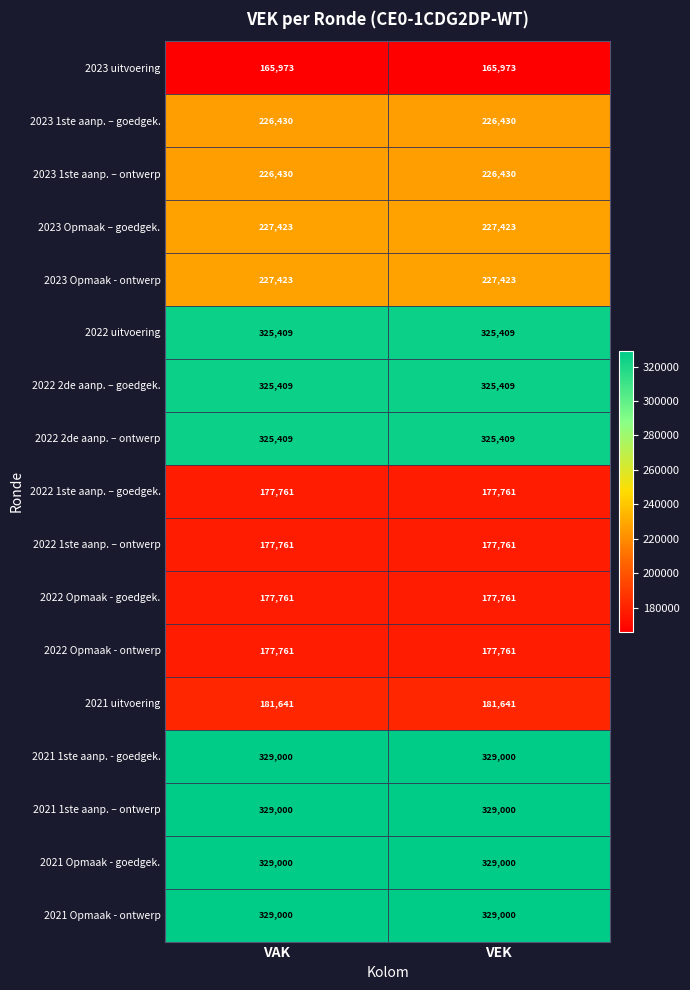

What is the difference between the highest and lowest values at VAK?

163027